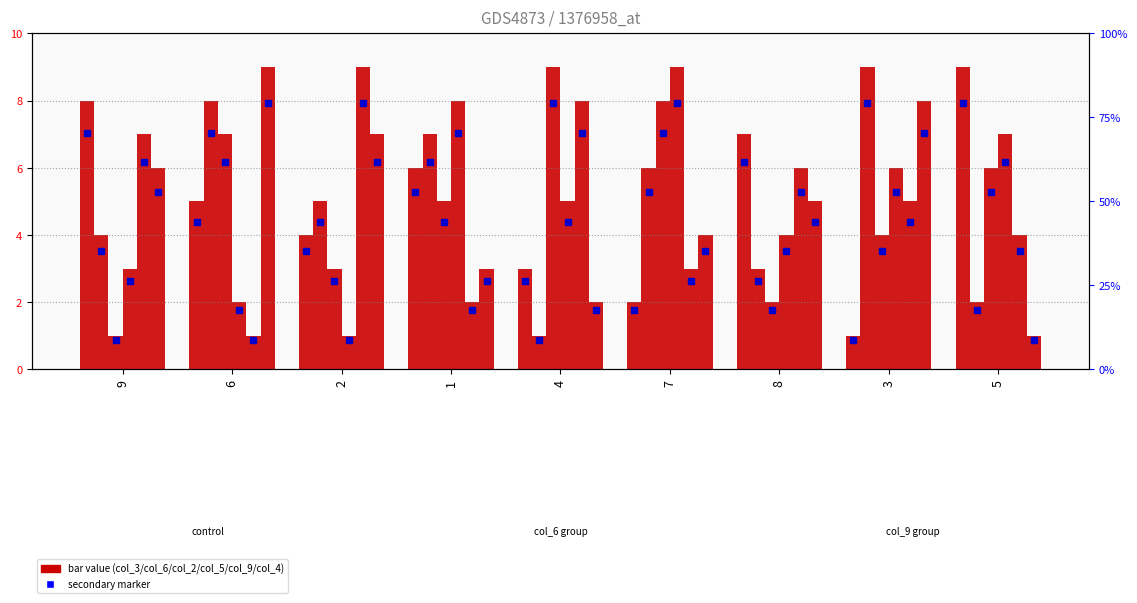

At which label does col_5 first exceed 5?

1